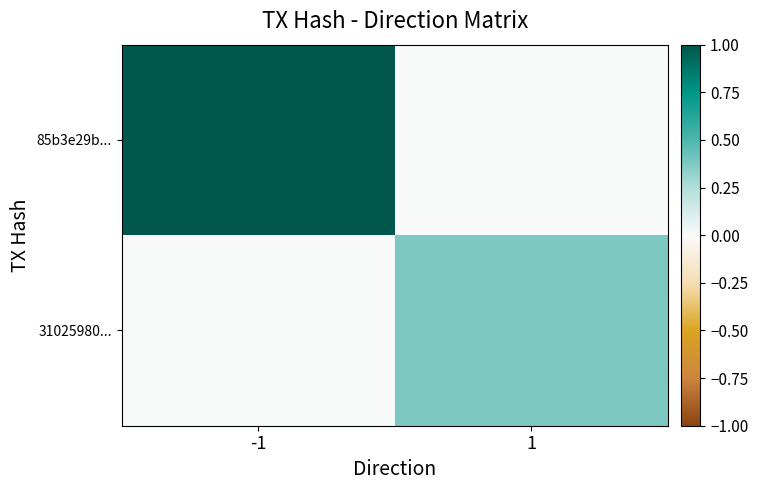

Which series changed the most between -1 and 1?

85b3e29b...